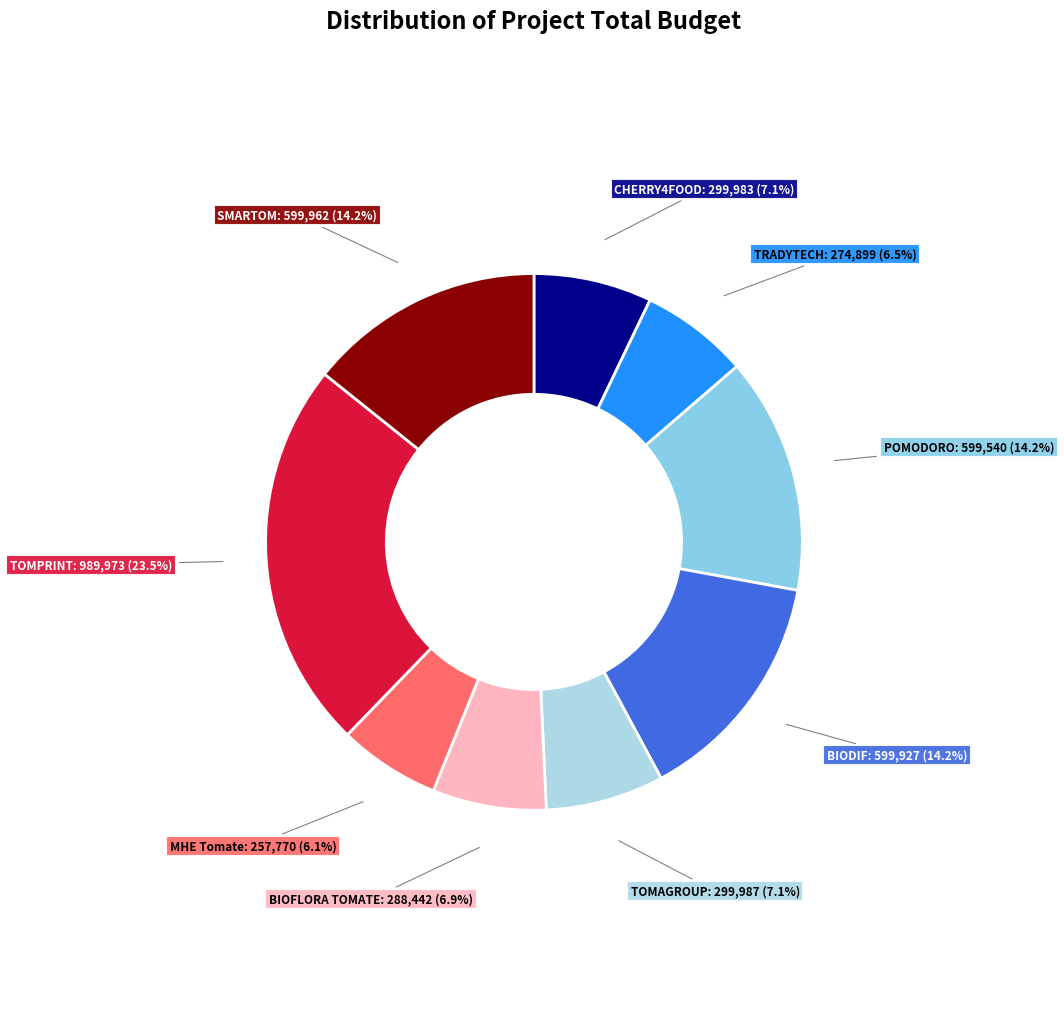

Count the number of slices in the pie.

9